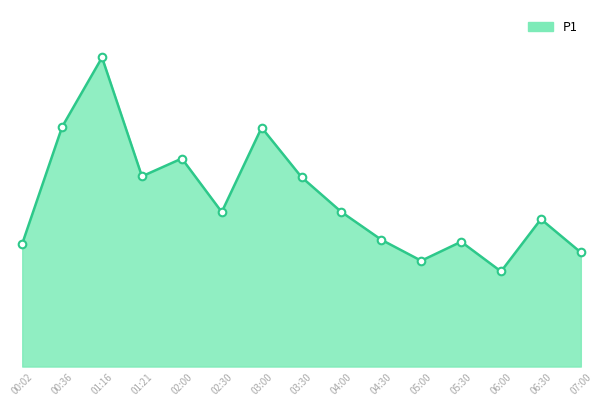

What is the ratio of the value at 01:16 to the value at 03:30?

1.6